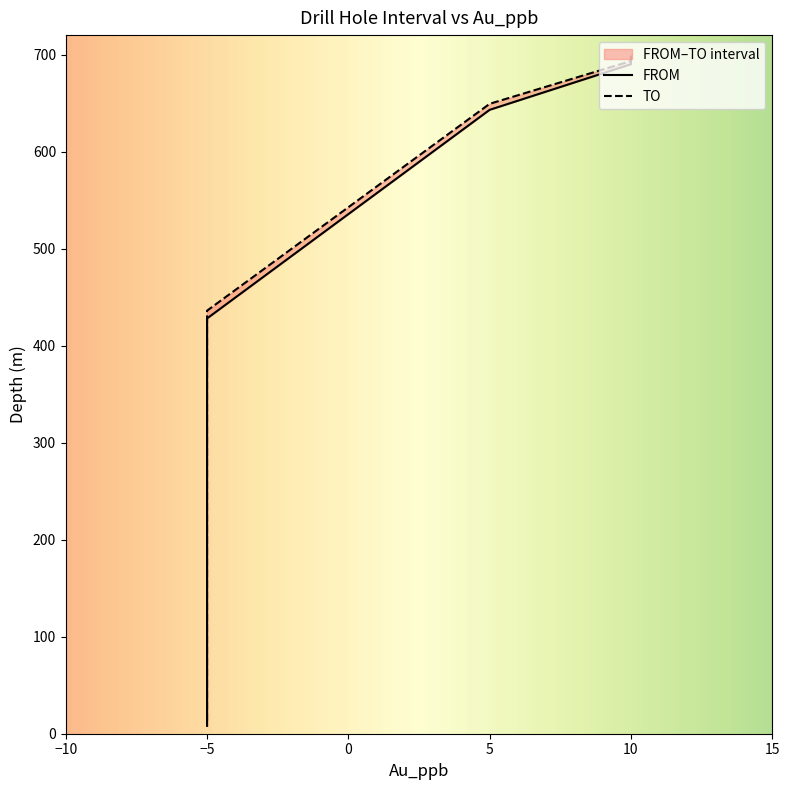

Reading left to right, what are all the values shown in this chart?

FROM: 8.1	13.5	18.0	28.5	45.0	54.0	103.0	110.0	119.0	187.0	216.0	239.0	247.5	276.0	321.0	376.0	428.0	643.0	690.0	693.3
TO: 13.5	18.0	28.5	33.5	52.0	60.0	110.4	112.0	126.0	192.0	222.0	243.0	254.0	286.2	327.0	385.0	436.0	649.2	693.3	700.0